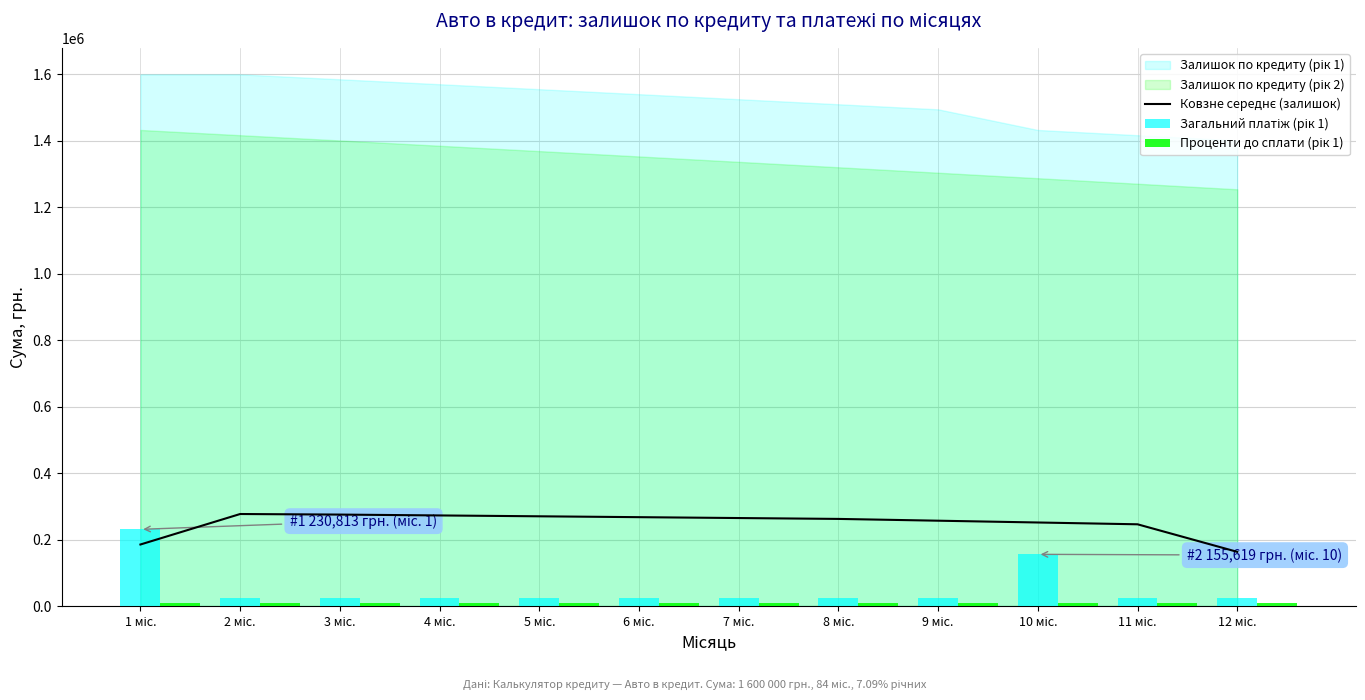

What is the label of the 2nd bar from the left?

2 міс.